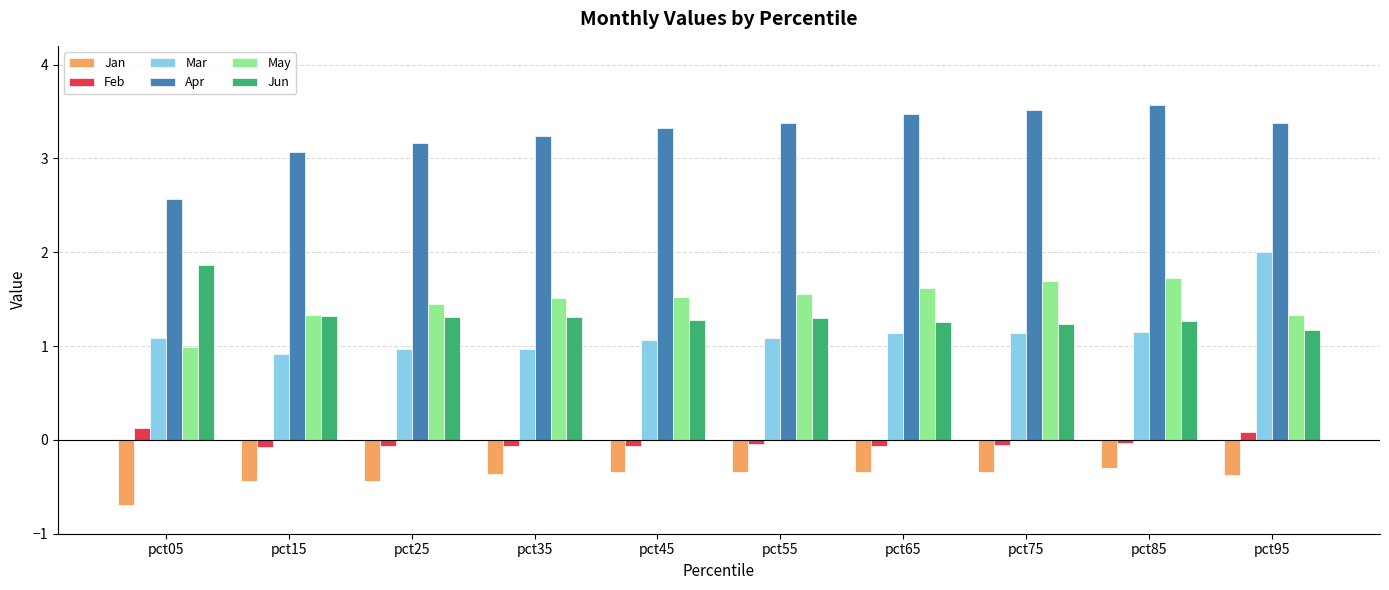

Which series has the largest total across all categories?

Apr